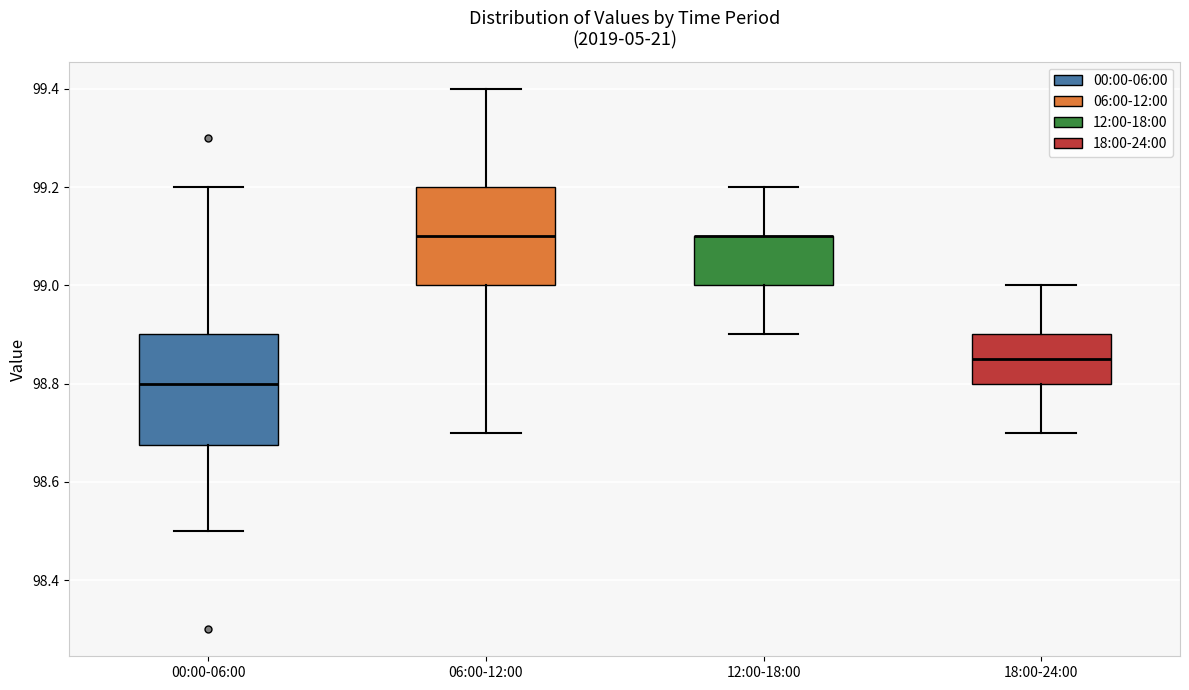

Reading left to right, read every box against the y-axis: the position of its median line, the range the box covers, and the ends of its whiskers. The values are not printed on the chart, so give them approximately, as read against the axis.

00:00-06:00: median 98.80, box 98.68 to 98.90, whiskers 98.50 to 99.20
06:00-12:00: median 99.10, box 99.00 to 99.20, whiskers 98.70 to 99.40
12:00-18:00: median 99.10 (drawn on the box's upper edge), box 99.00 to 99.10, whiskers 98.90 to 99.20
18:00-24:00: median 98.86, box 98.80 to 98.90, whiskers 98.70 to 99.00